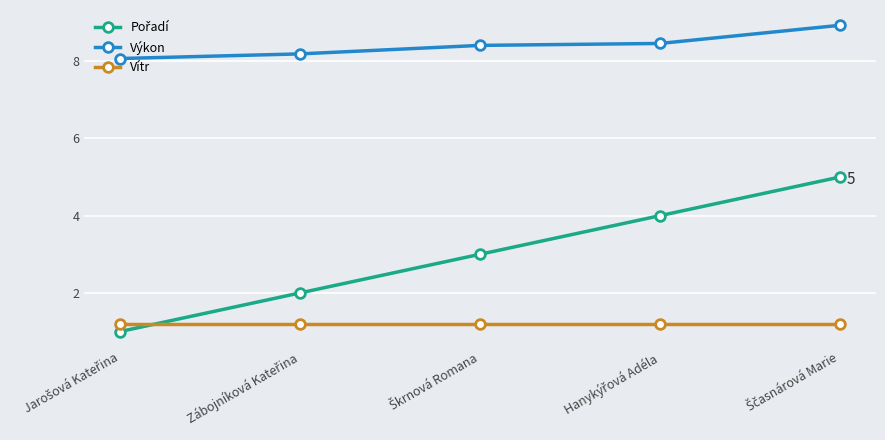

What is the minimum value shown in the chart?

1.0